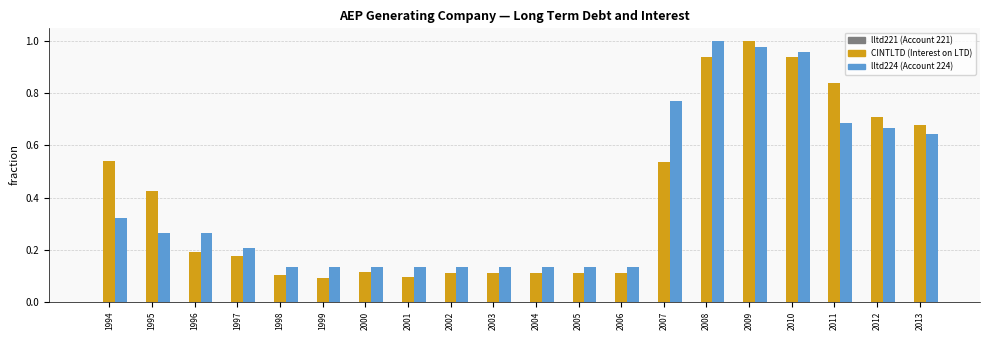

Between 2010 and 2012, which is larger?

2010